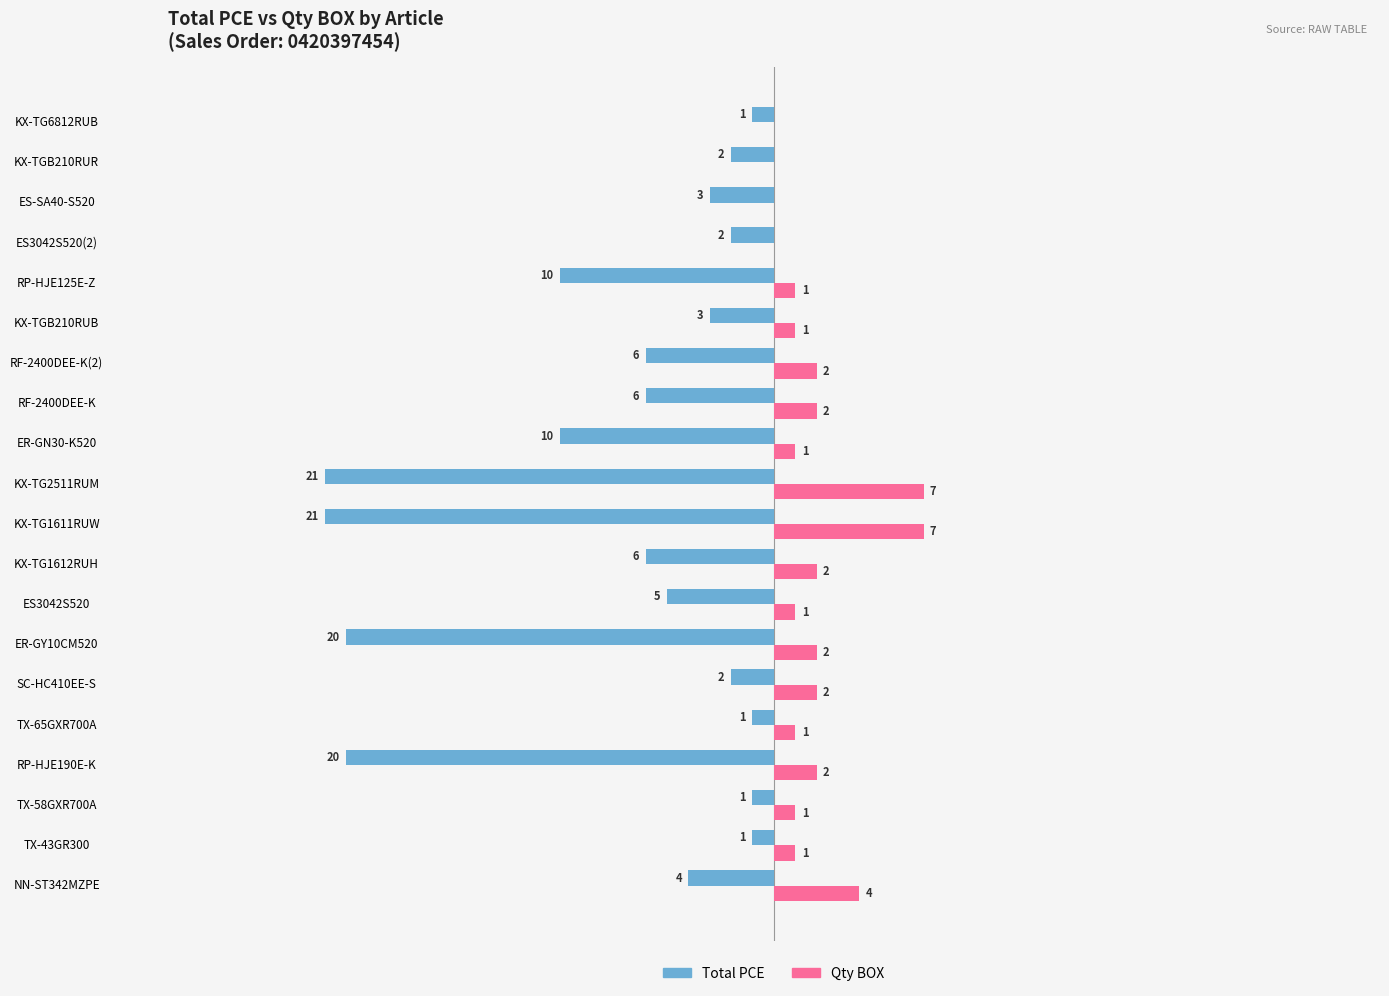

Which series has the largest total across all categories?

Qty BOX